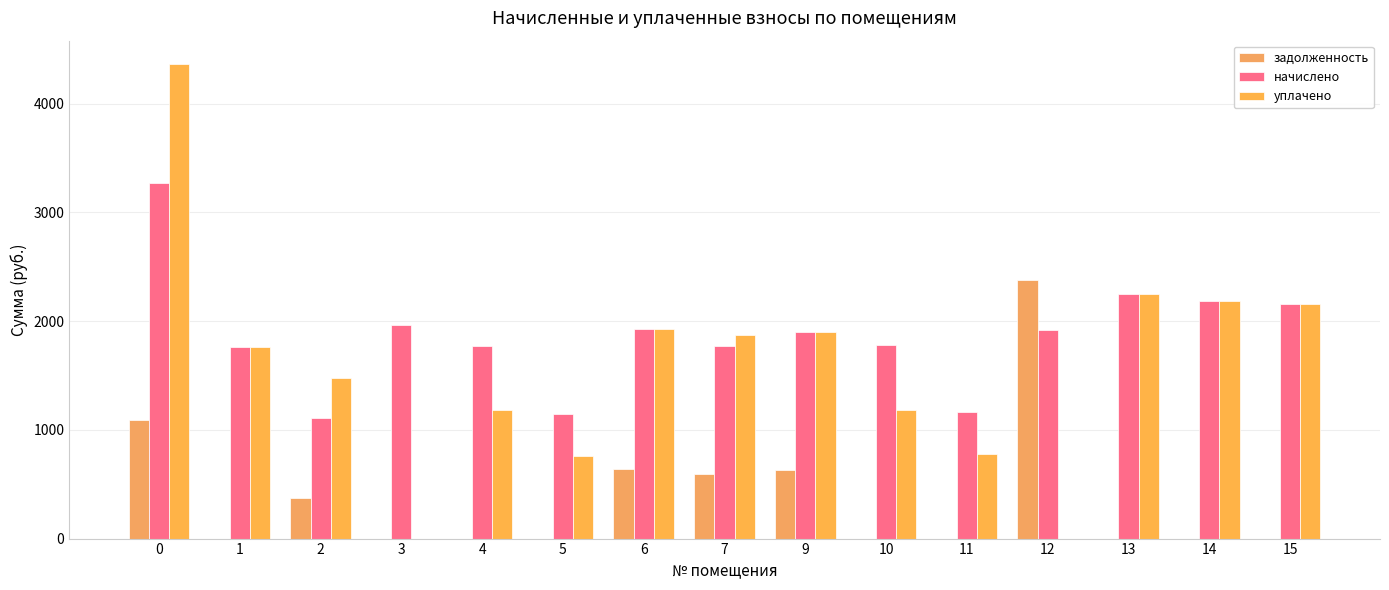

What is the difference between the maximum and minimum values in the начислено series?

2160.6